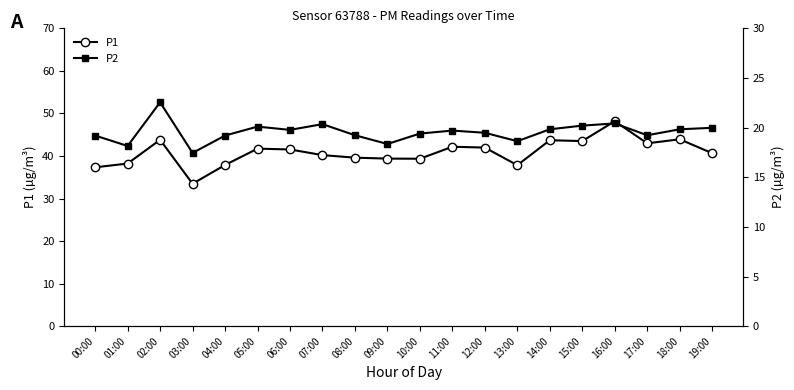

What is the minimum value for P1?

33.5